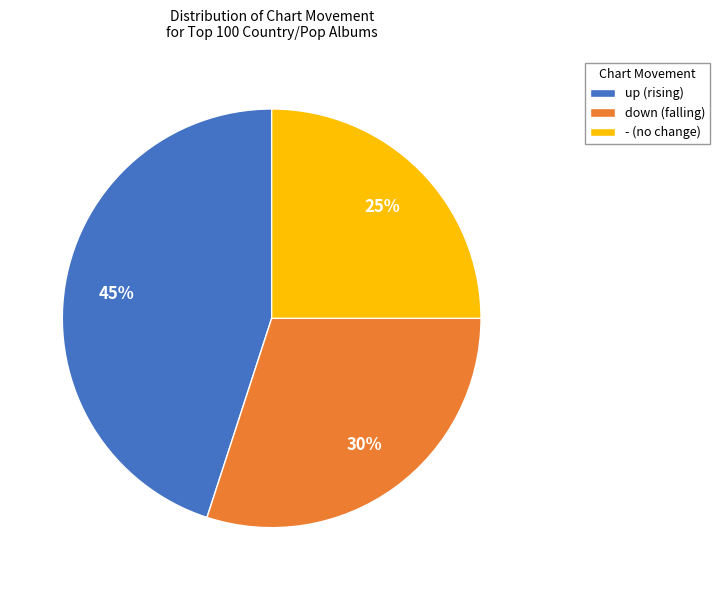

The up slice represents 39% of the pie. True or false?

False